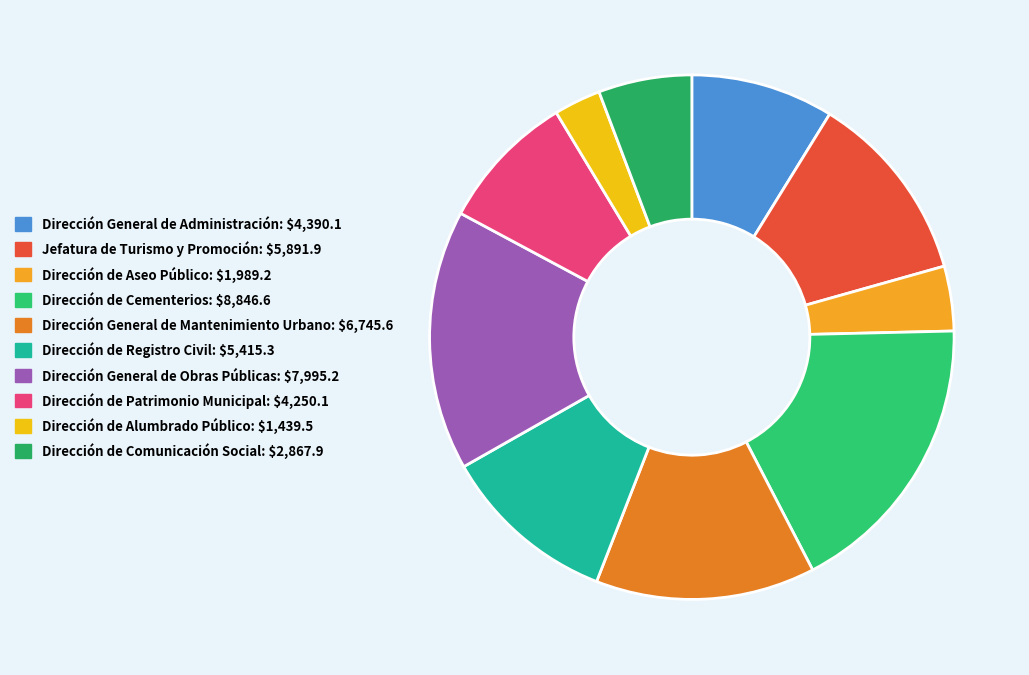

What is the smallest slice in the pie chart?

Dirección de Alumbrado Público